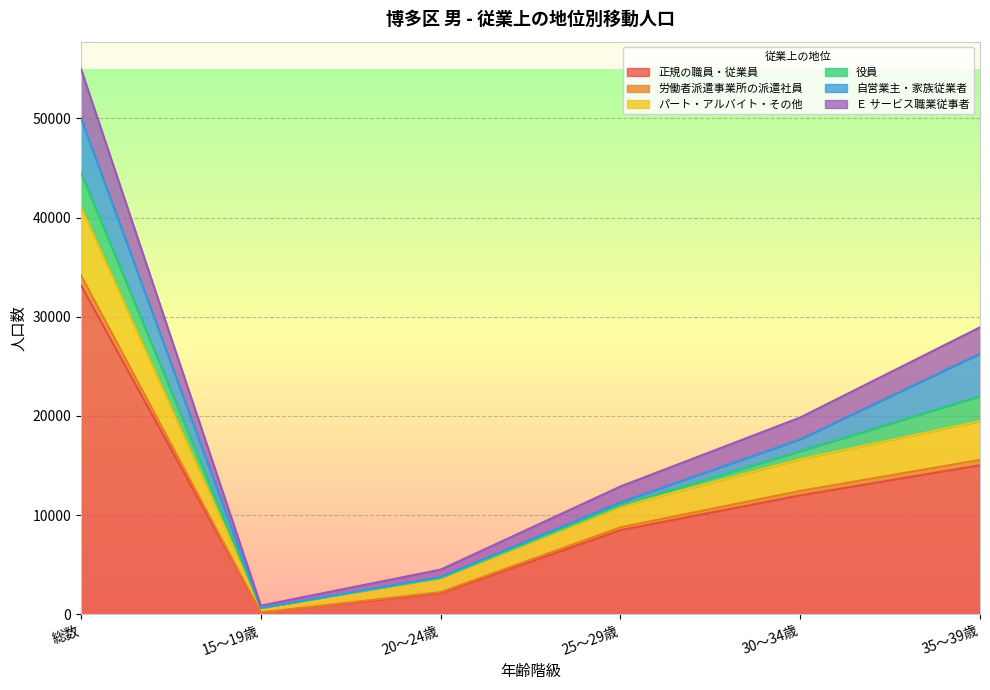

Which category has the lowest value in the 正規の職員・従業員 series?

15～19歳